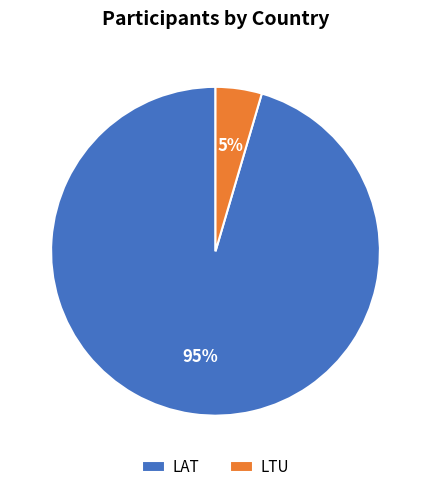

How many segments does this pie chart have?

2